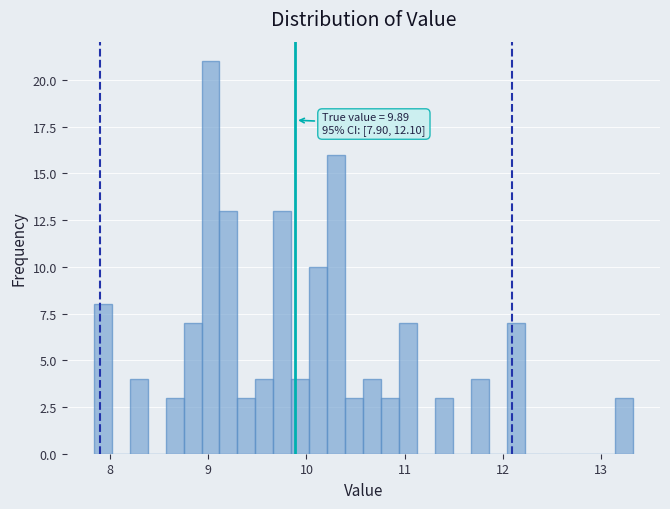

Around what value on the x-axis is the tallest bar? Give the approximate position of its centre, as read against the axis.

9.0